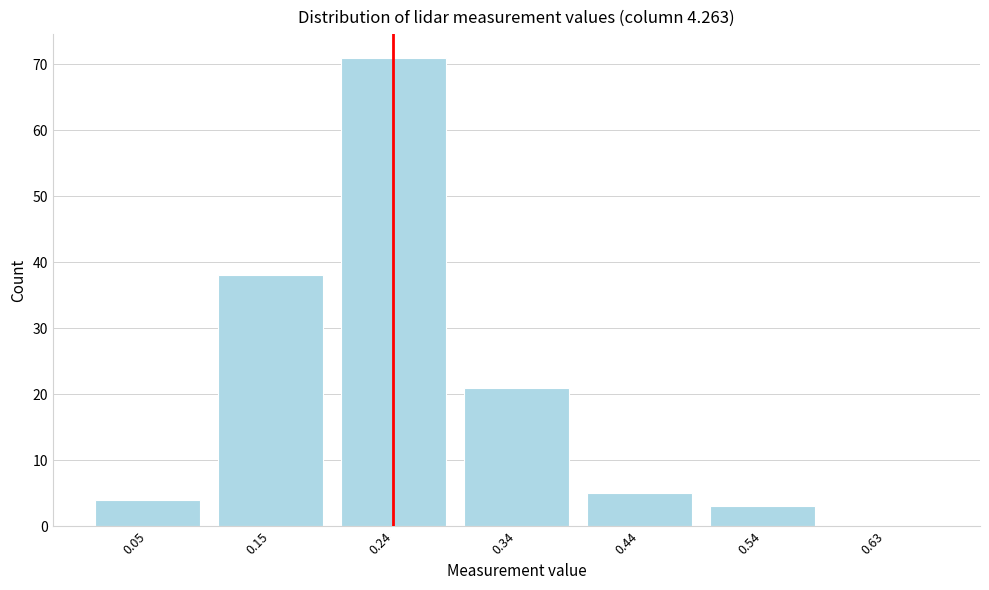

Reading left to right, what are all the values shown in this chart?

0.05=4	0.15=38	0.24=71	0.34=21	0.44=5	0.54=3	0.63=0